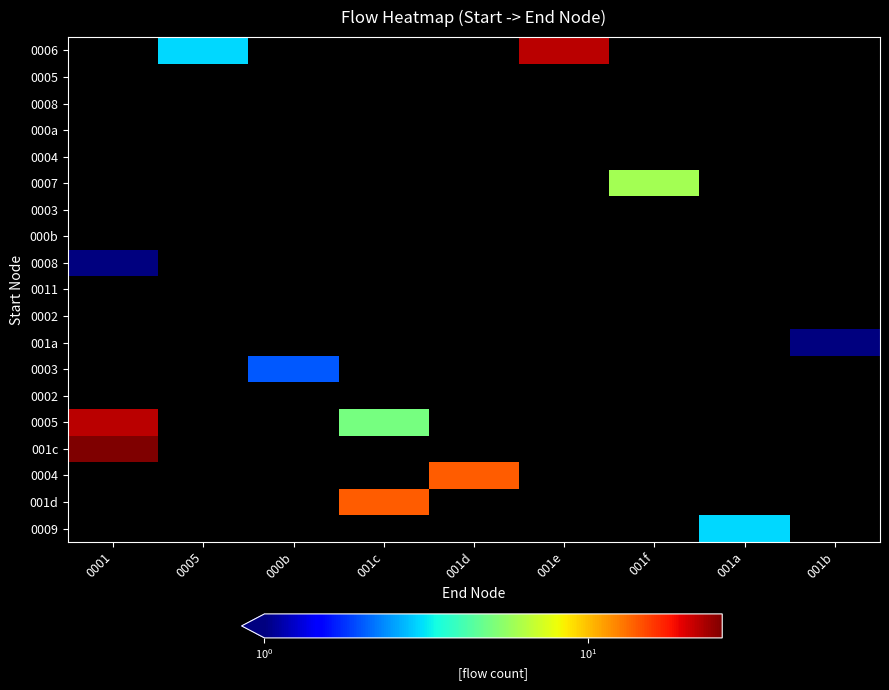

Between 001c and 001d, which is larger?

001c